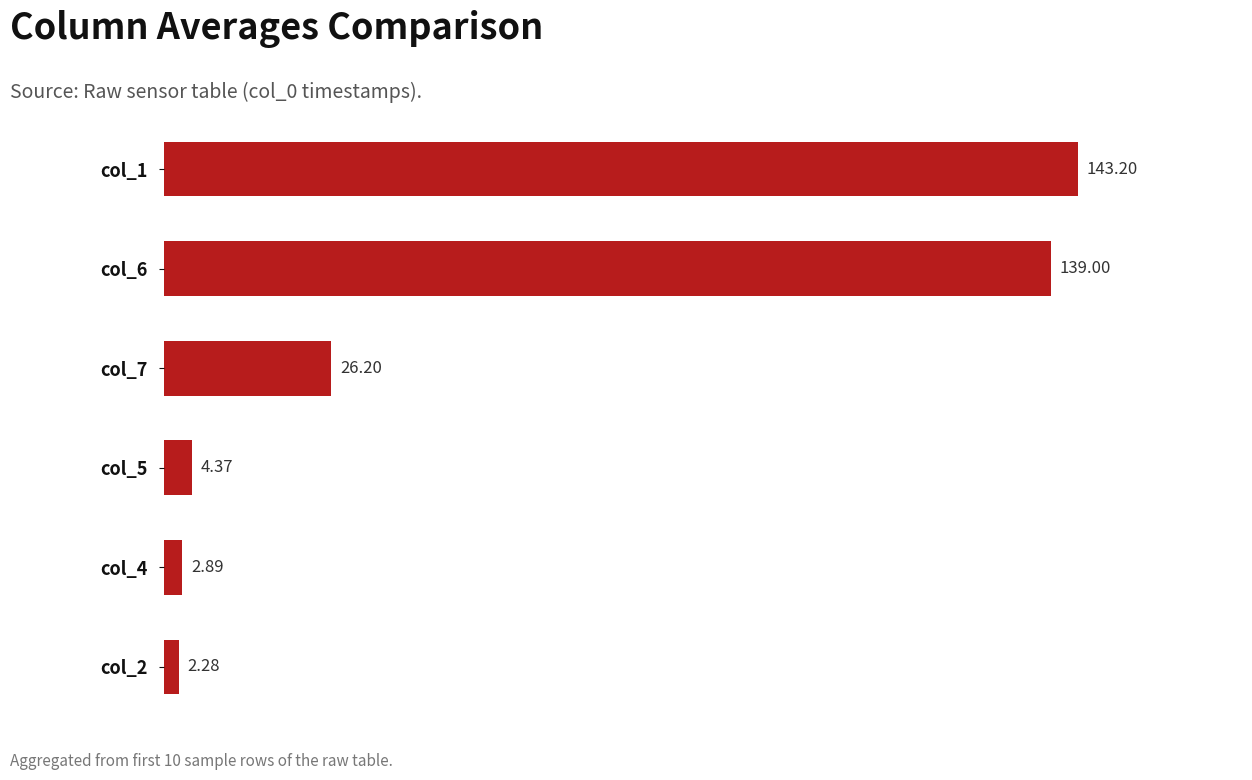

How many data points does each series have?

6